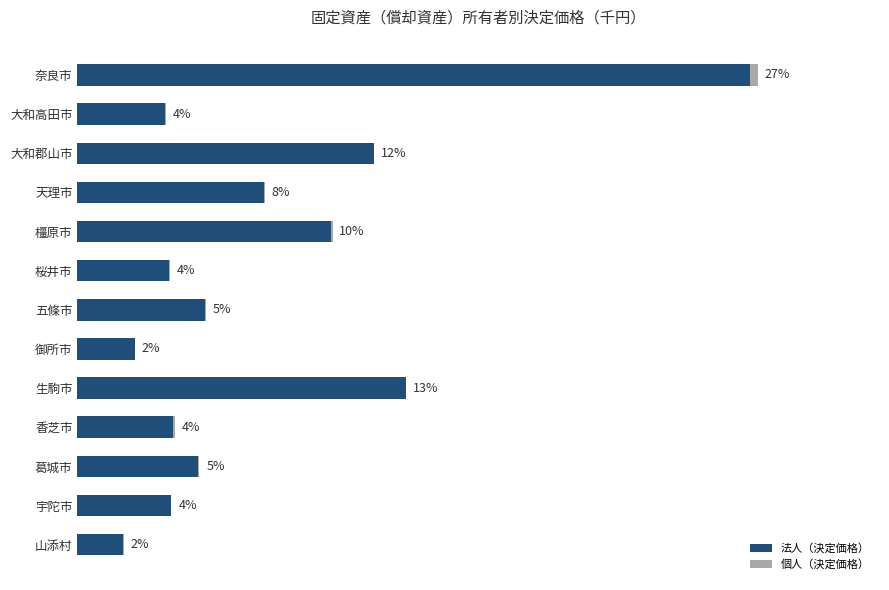

What are all the series names shown in the legend?

法人（決定価格）, 個人（決定価格）